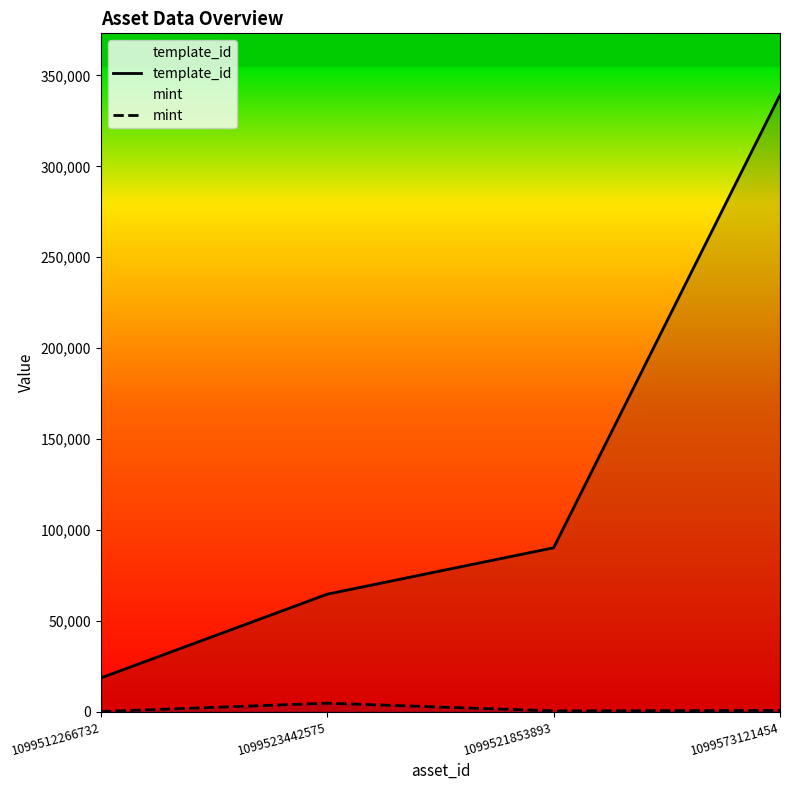

What is the label of the 1st point from the right?

1099573121454